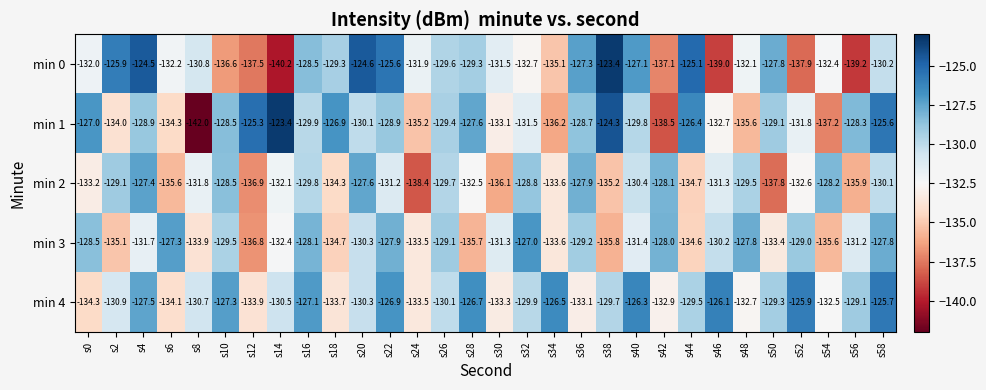

What is the total value across all series at s2?

-655.0